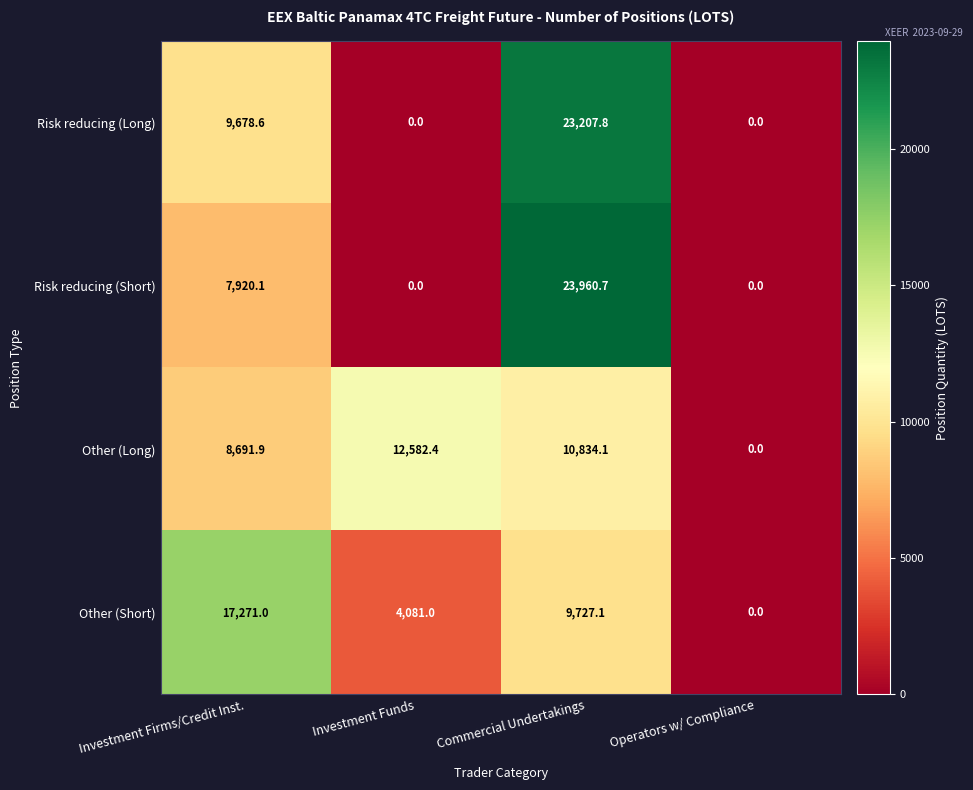

Which series has the largest range (max minus min)?

Risk reducing (Short)